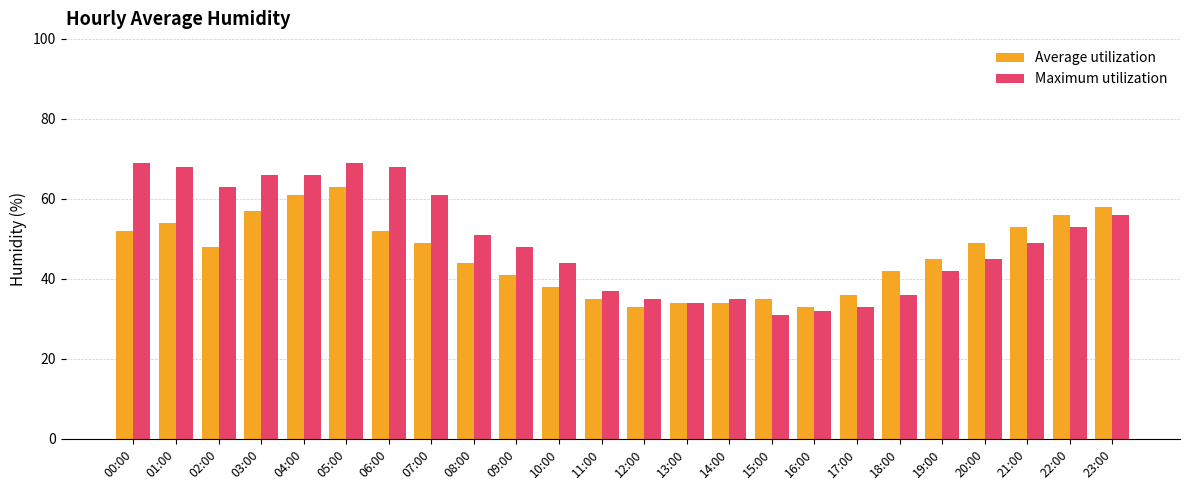

Reading left to right, extract all data points from this chart.

Average utilization: 00:00=52	01:00=54	02:00=48	03:00=57	04:00=61	05:00=63	06:00=52	07:00=49	08:00=44	09:00=41	10:00=38	11:00=35	12:00=33	13:00=34	14:00=34	15:00=35	16:00=33	17:00=36	18:00=42	19:00=45	20:00=49	21:00=53	22:00=56	23:00=58
Maximum utilization: 00:00=69	01:00=68	02:00=63	03:00=66	04:00=66	05:00=69	06:00=68	07:00=61	08:00=51	09:00=48	10:00=44	11:00=37	12:00=35	13:00=34	14:00=35	15:00=31	16:00=32	17:00=33	18:00=36	19:00=42	20:00=45	21:00=49	22:00=53	23:00=56